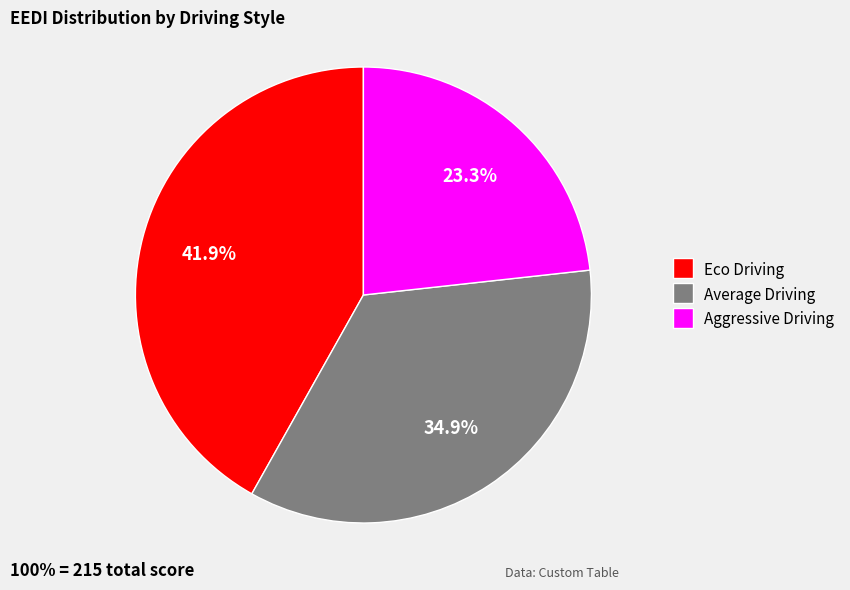

Rank the categories by value from lowest to highest.

Aggressive Driving, Average Driving, Eco Driving